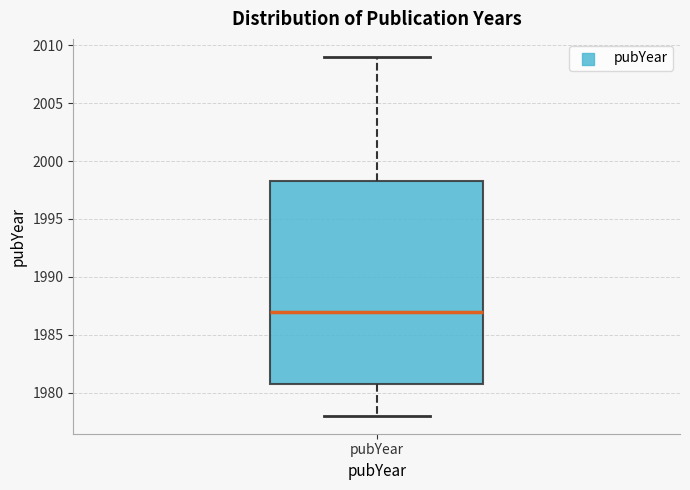

Read this box plot against the y-axis: the position of the median line, the range covered by the box, and the ends of both whiskers. The values are not printed on the chart, so give them approximately, as read against the axis.

median 1987.0, box 1981.0 to 1998.5, whiskers 1978.0 to 2009.0